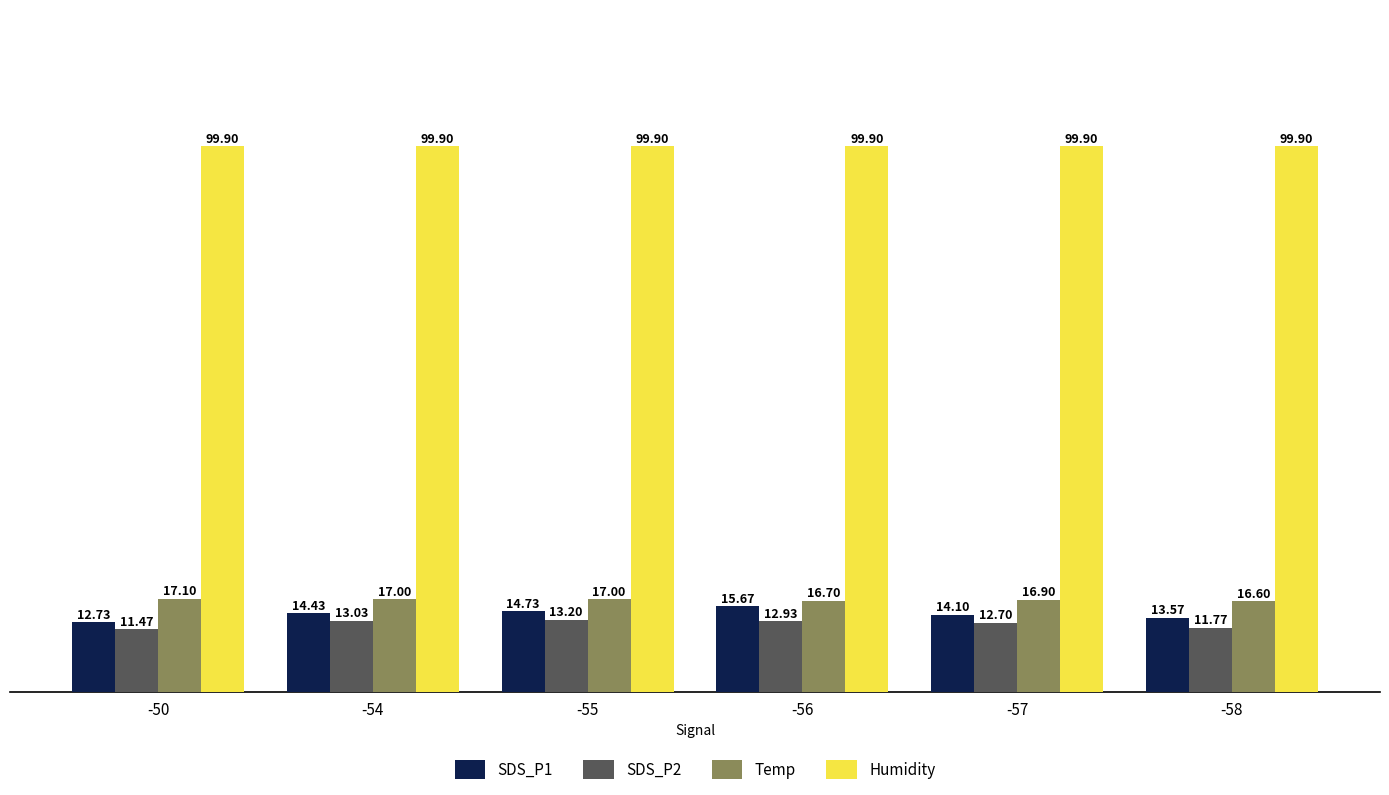

Which series has the largest total across all categories?

Humidity